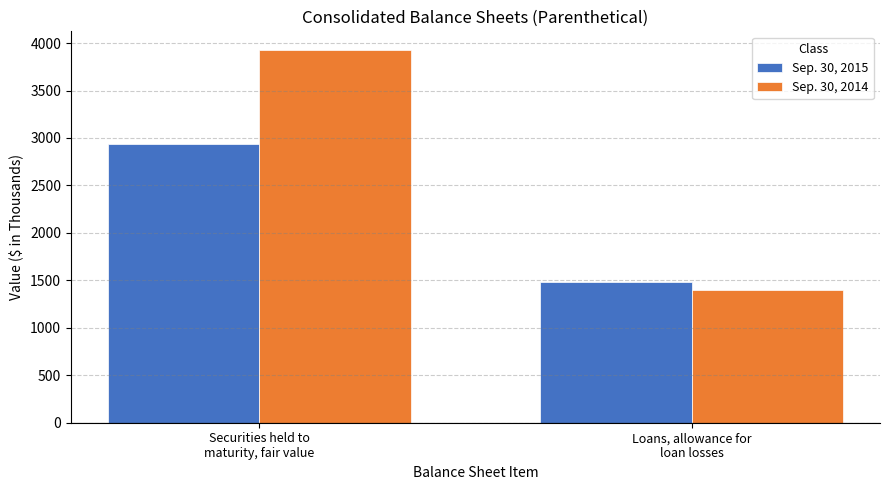

Reading left to right, extract all data points from this chart.

Sep. 30, 2015: 2933	1478
Sep. 30, 2014: 3927	1403